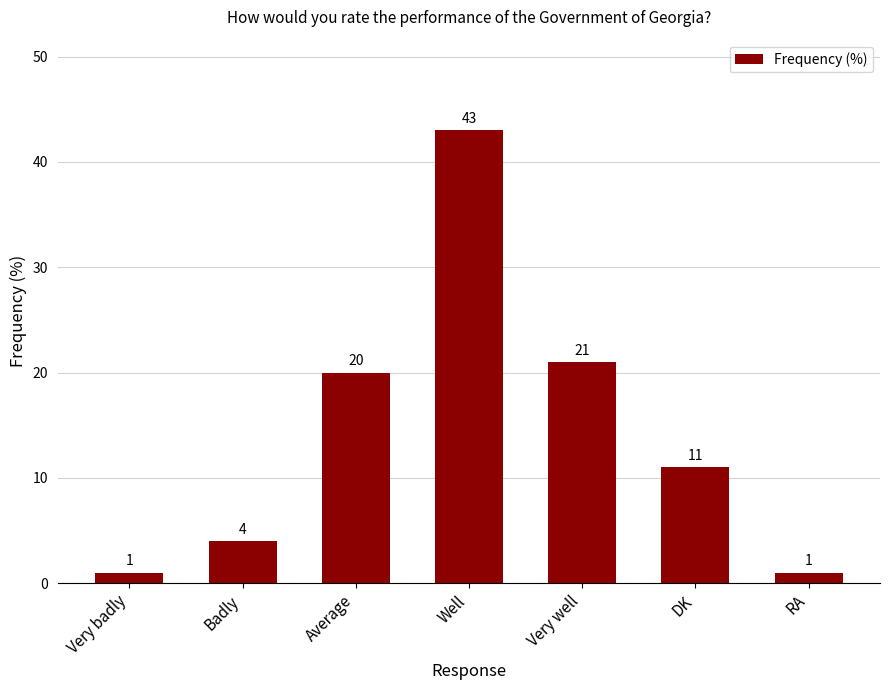

What is the ratio of the value at Average to the value at Very badly?

20.0